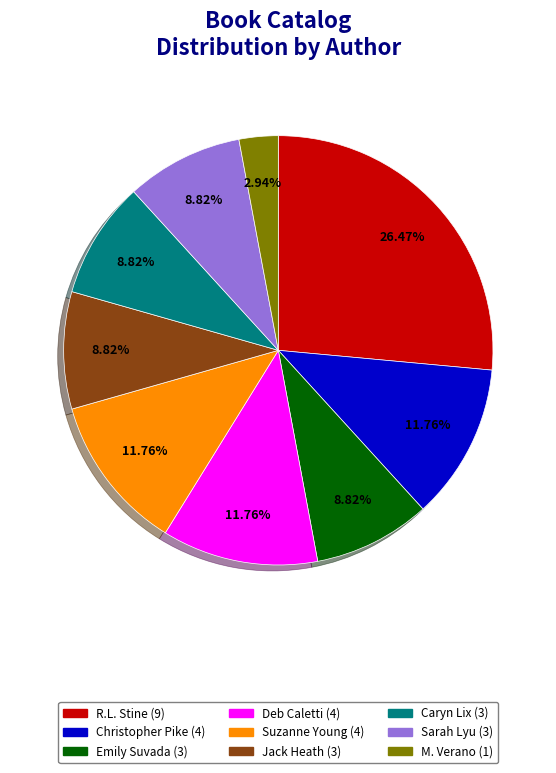

Does any single category account for the majority?

No